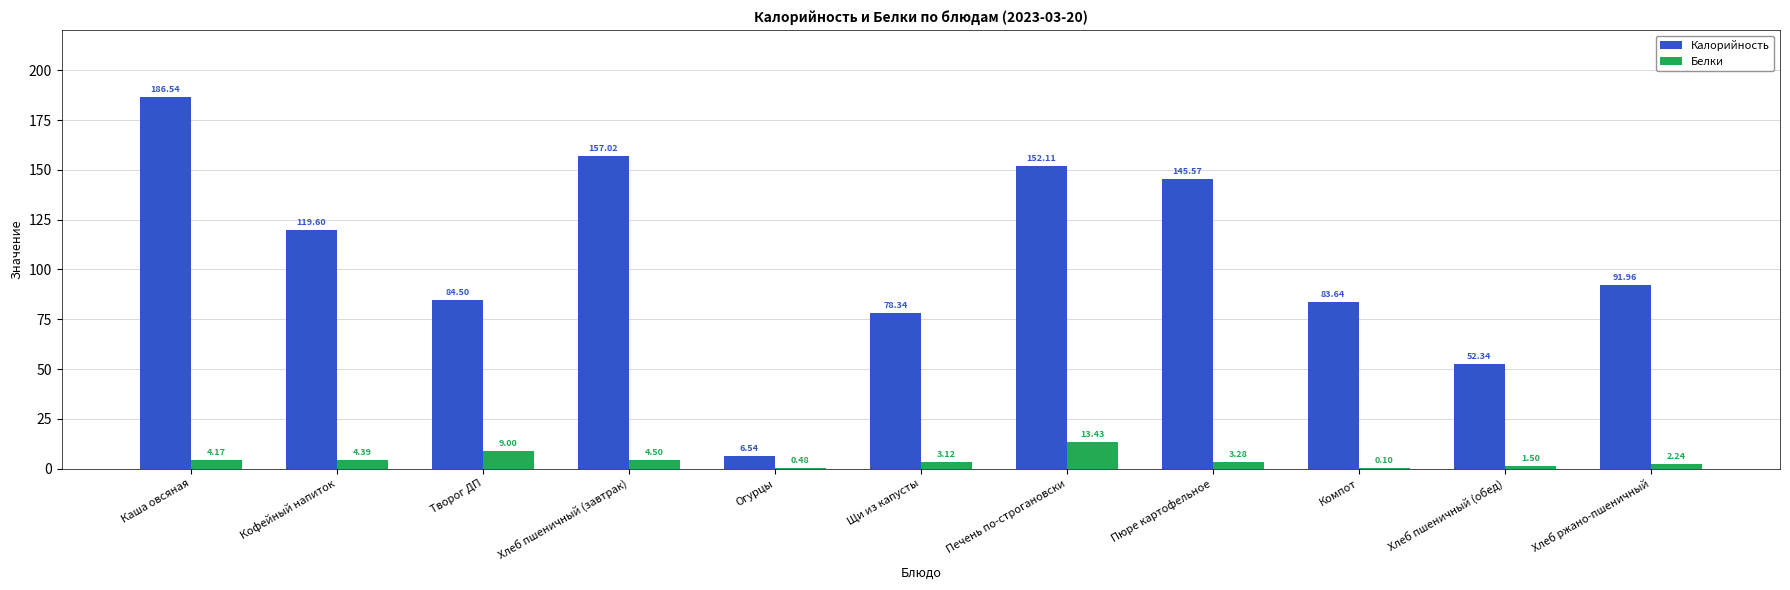

Which series has the largest total across all categories?

Калорийность